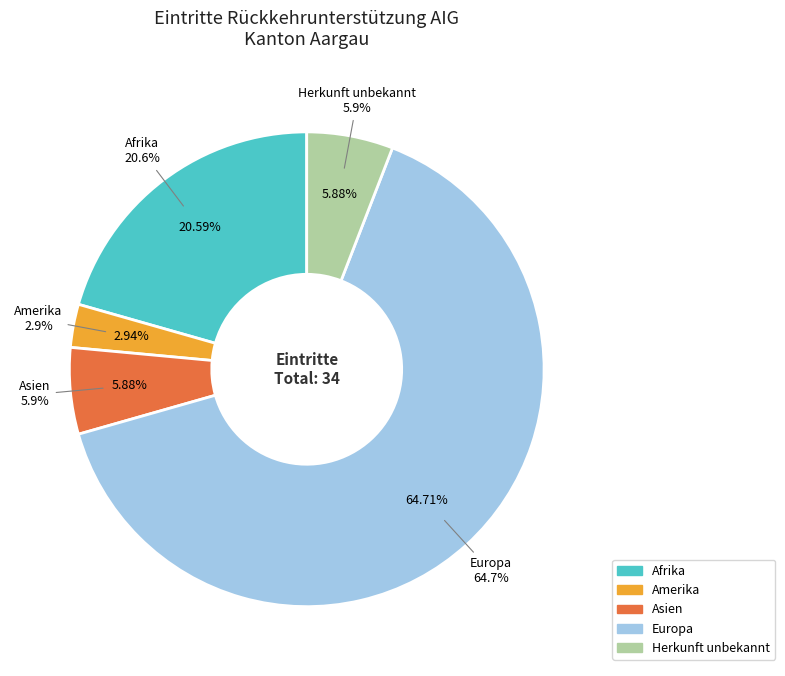

What percentage is the Herkunft unbekannt slice, to the nearest percent?

6%